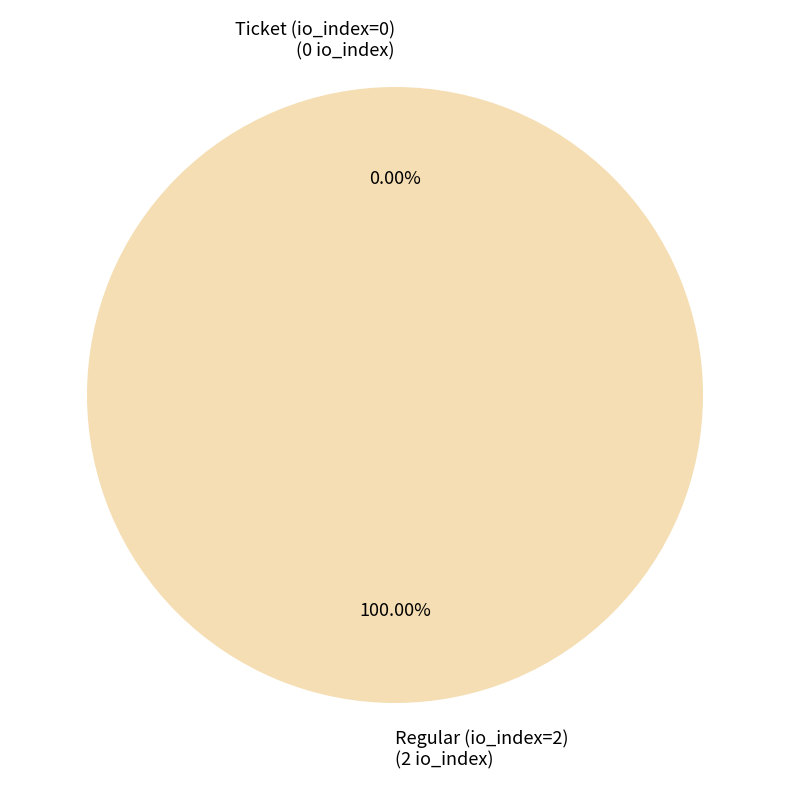

Is there a majority slice in this chart?

Yes